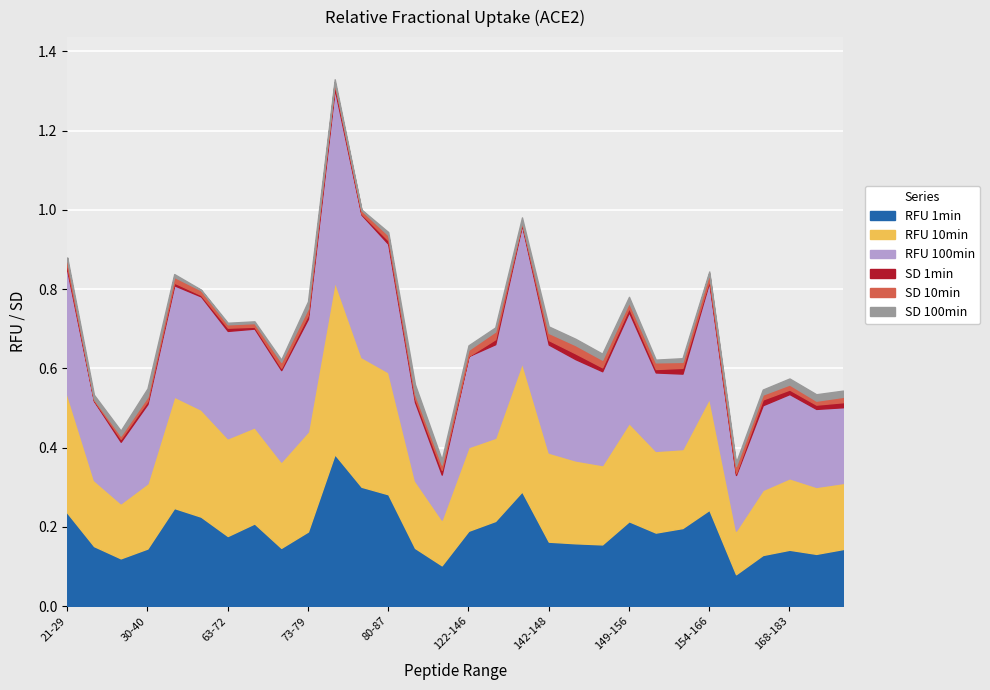

True or false: SD 10min and RFU 100min cross at least once.

False